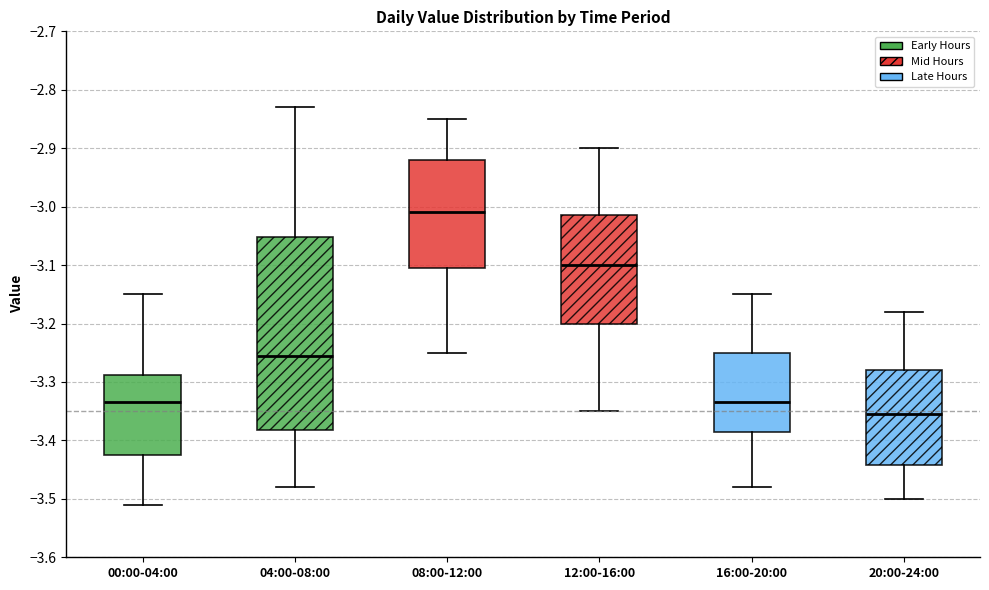

Which box has the highest median line?

08:00-12:00